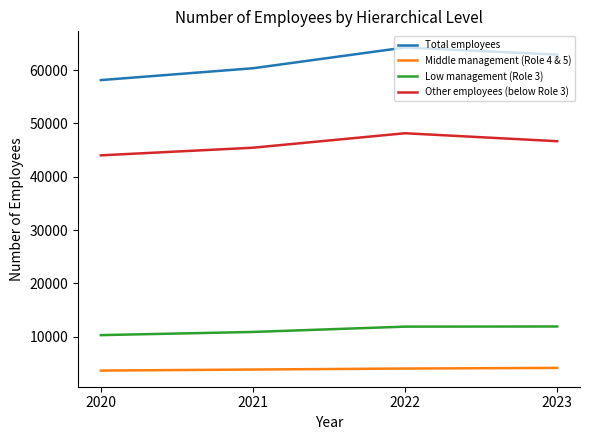

Which series has the largest range (max minus min)?

Total employees